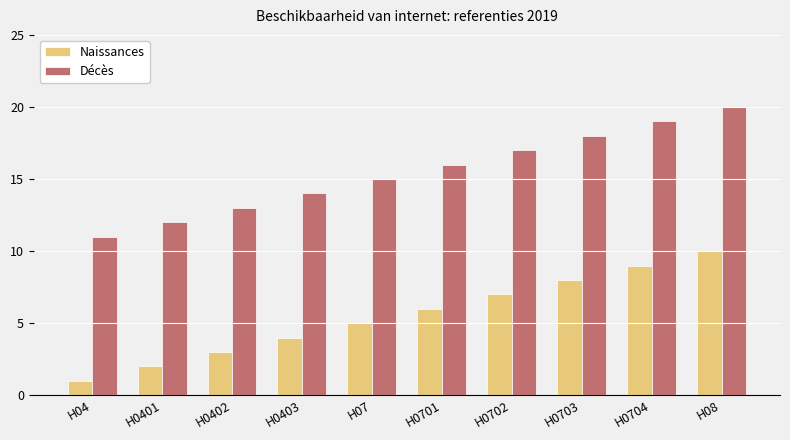

At H07, list the series in order from smallest to largest.

Naissances, Décès